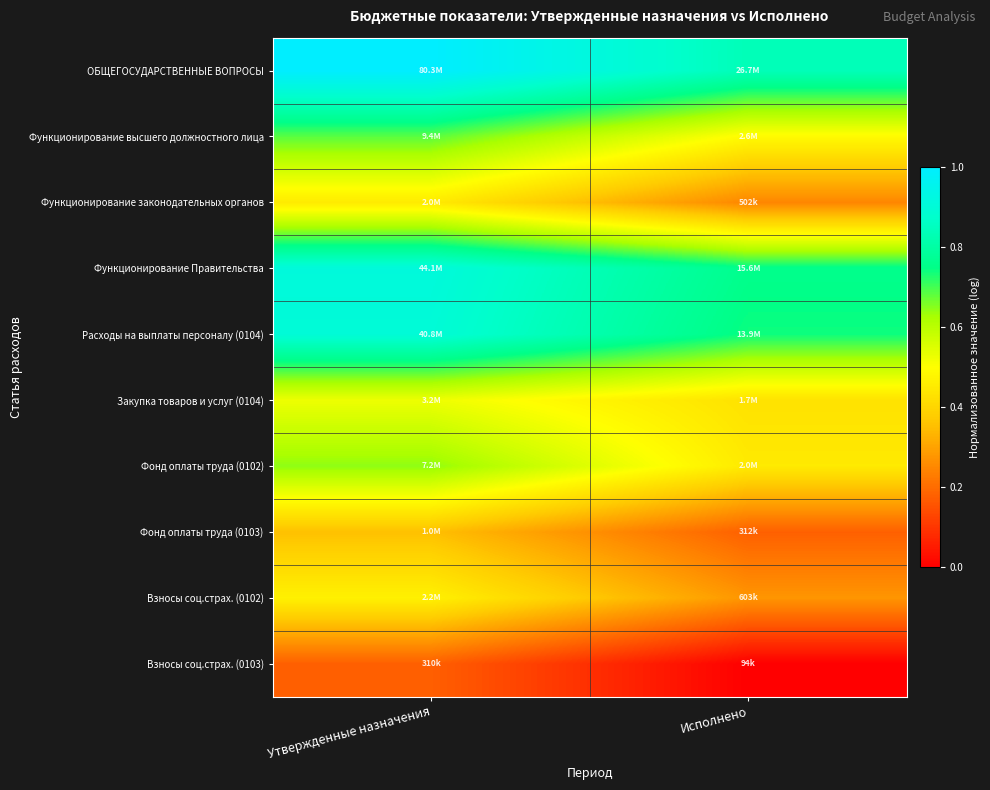

Which category has the lowest value across all series?

Исполнено